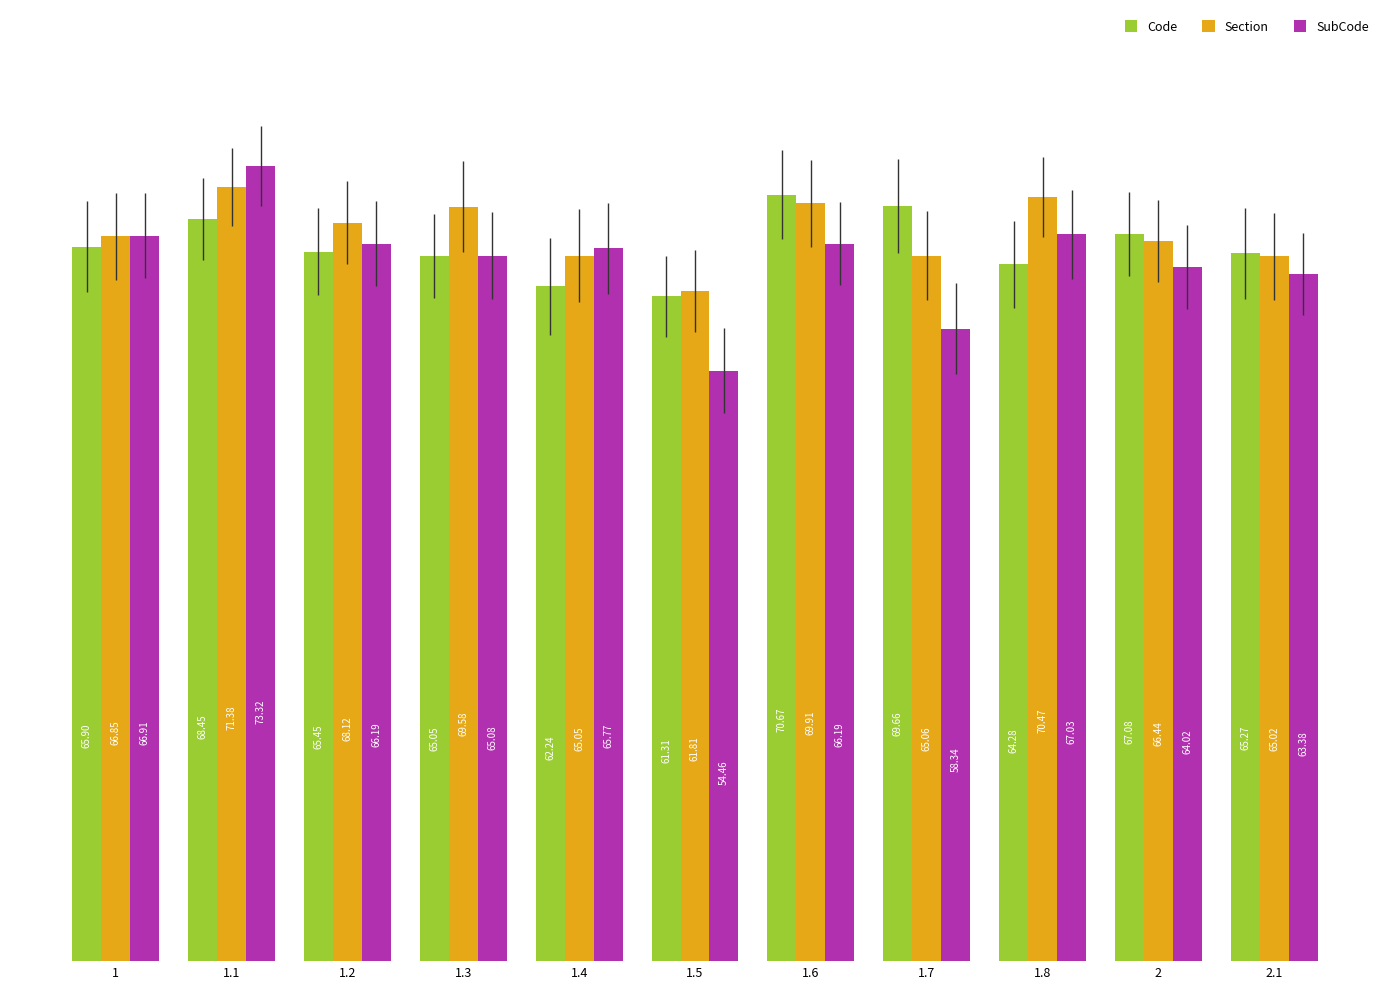

What is the difference between the maximum and minimum values in the SubCode series?

18.9